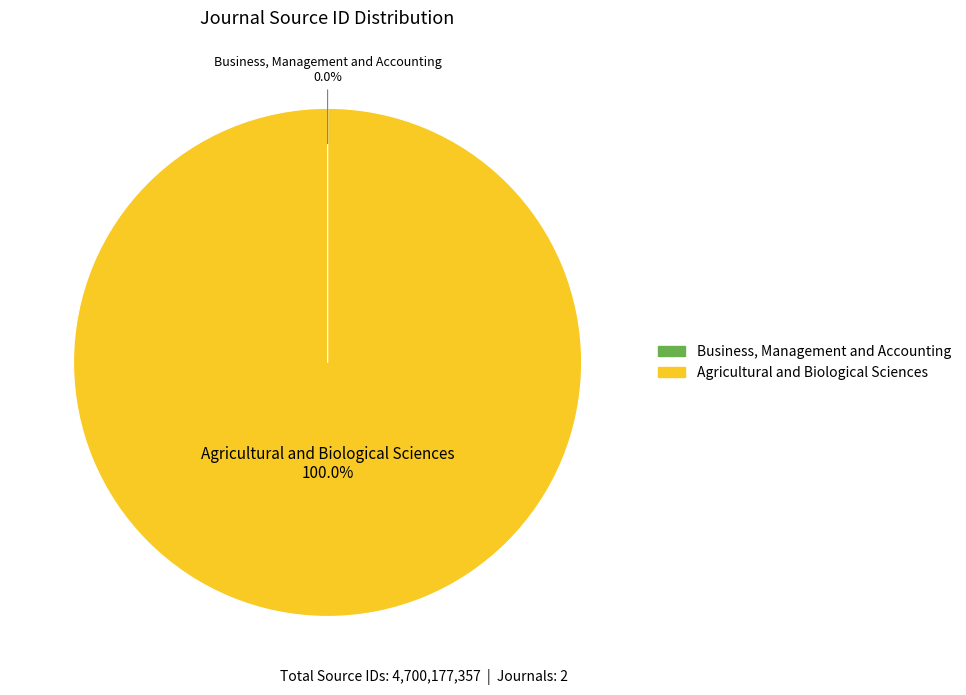

Is Agricultural and Biological Sciences the majority of the pie?

Yes